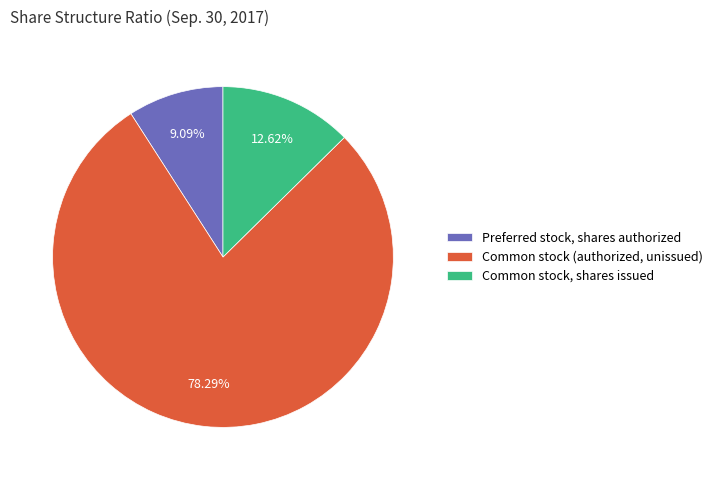

Is the sum of Preferred stock, shares authorized and Common stock (authorized, unissued) greater than half?

Yes